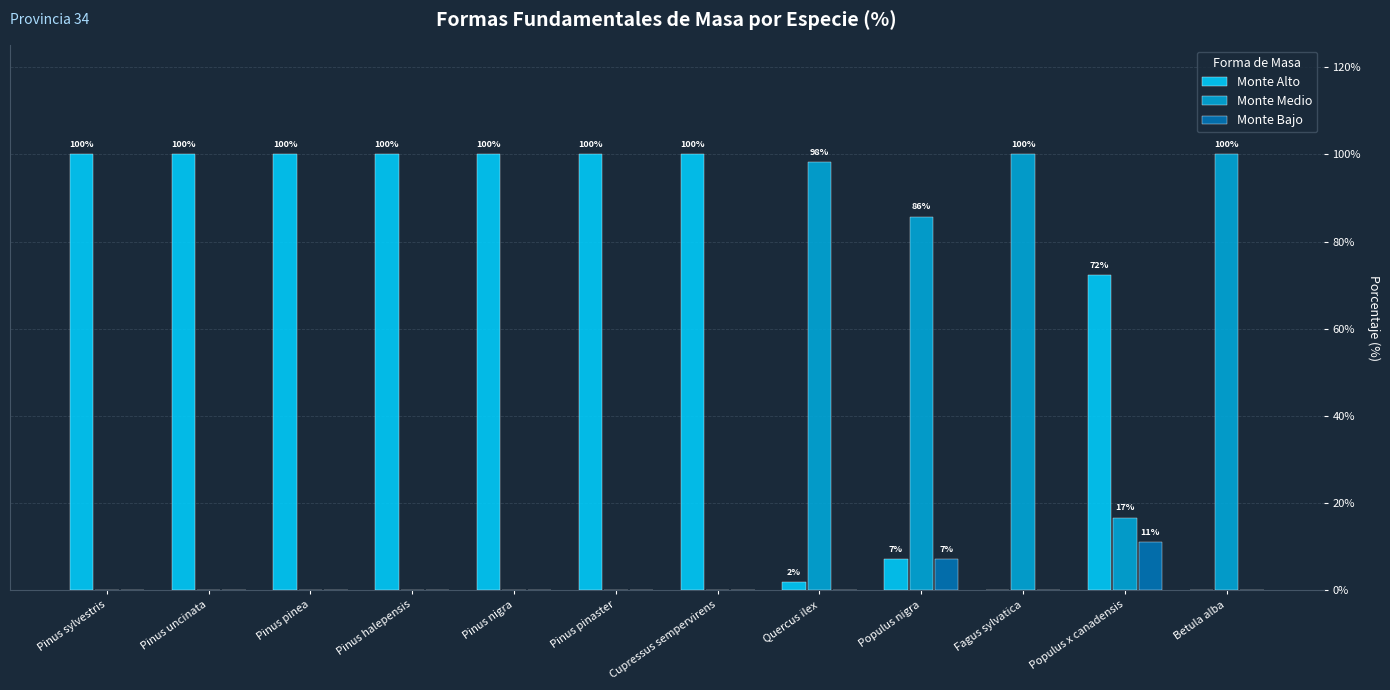

Does the chart contain stacked bars?

No